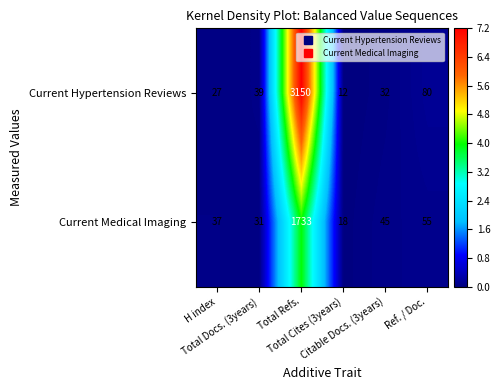

What is the difference between the second highest and minimum values in the Current Hypertension Reviews series?

68